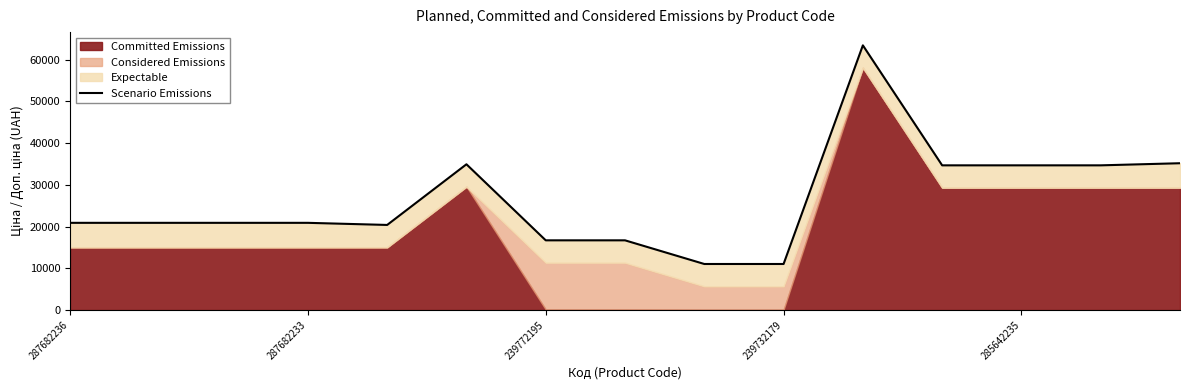

What is the ratio of the value at 6 to the value at 287682233?

0.8